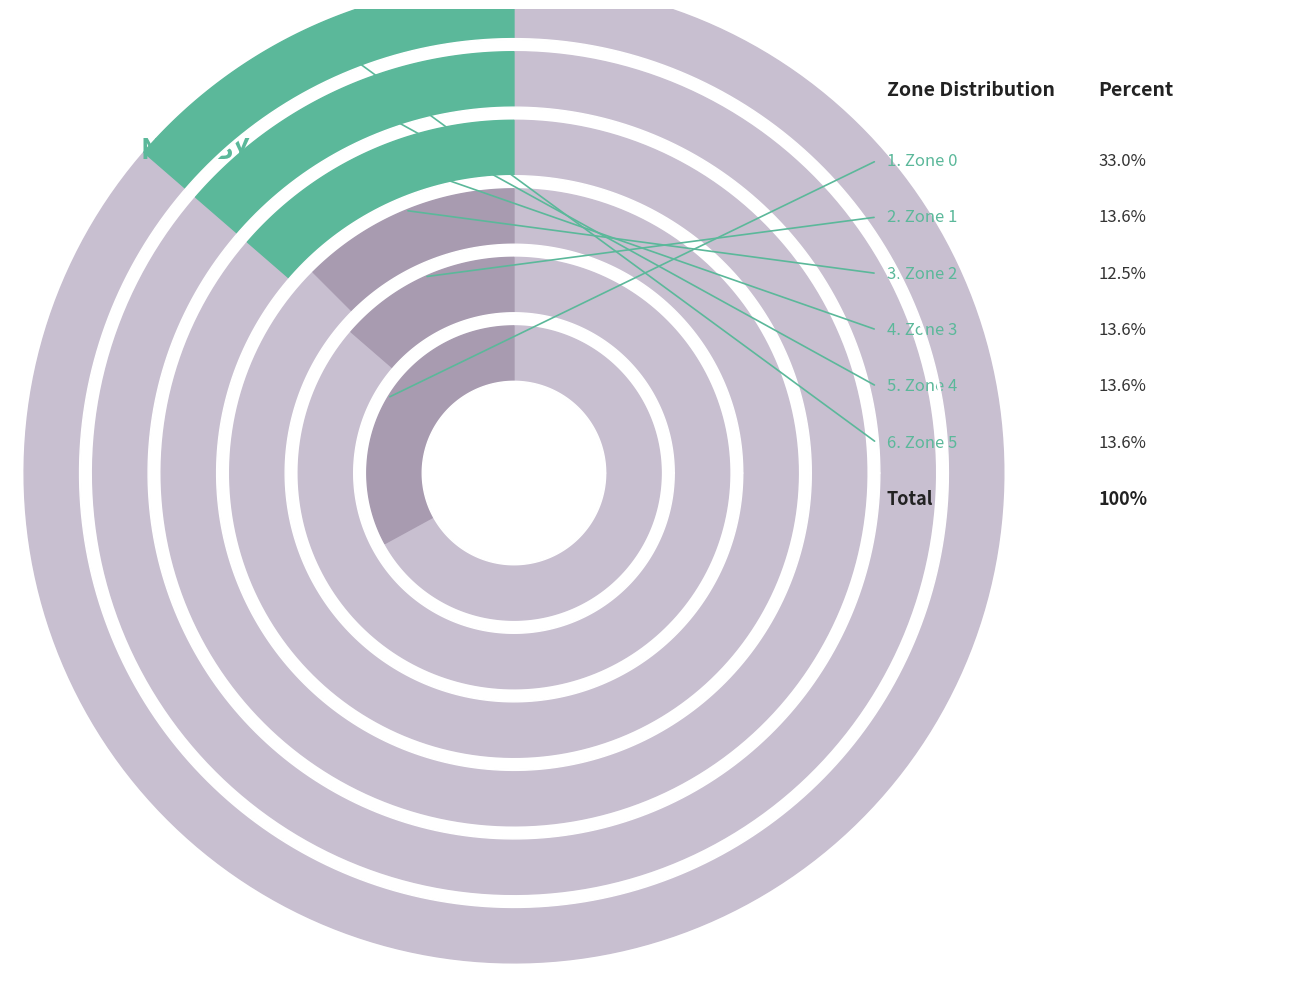

To the nearest percent, what is the average slice percentage?

17%